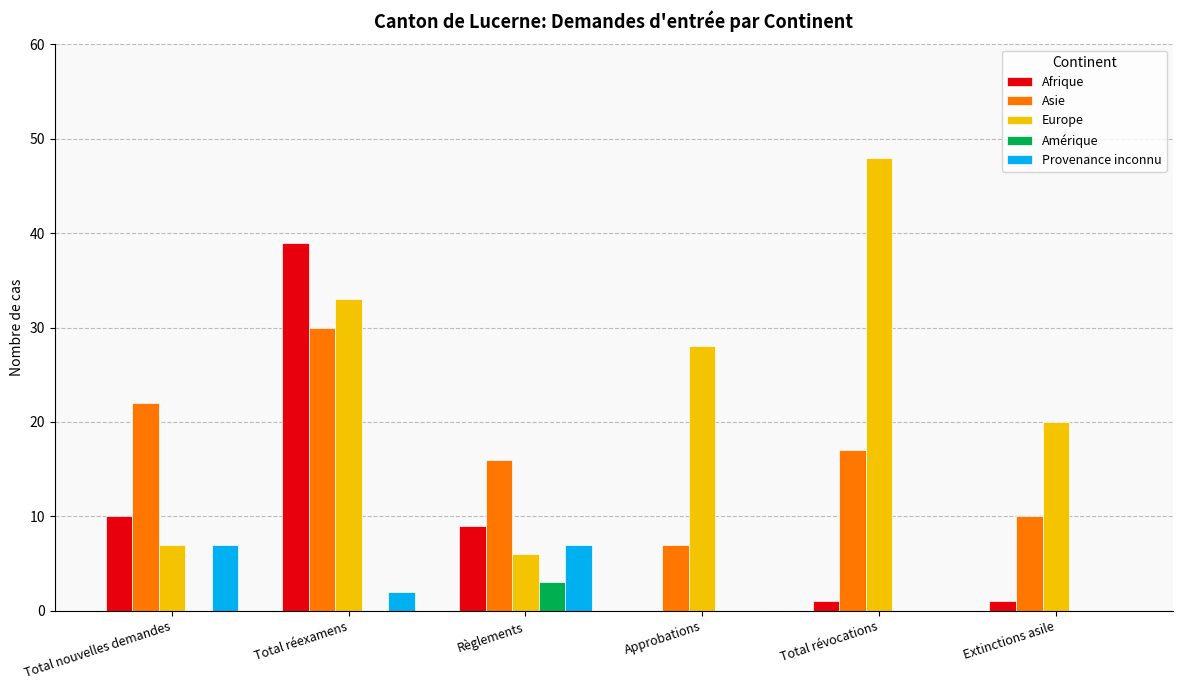

Between Total nouvelles demandes and Total révocations, which series saw the biggest shift?

Europe